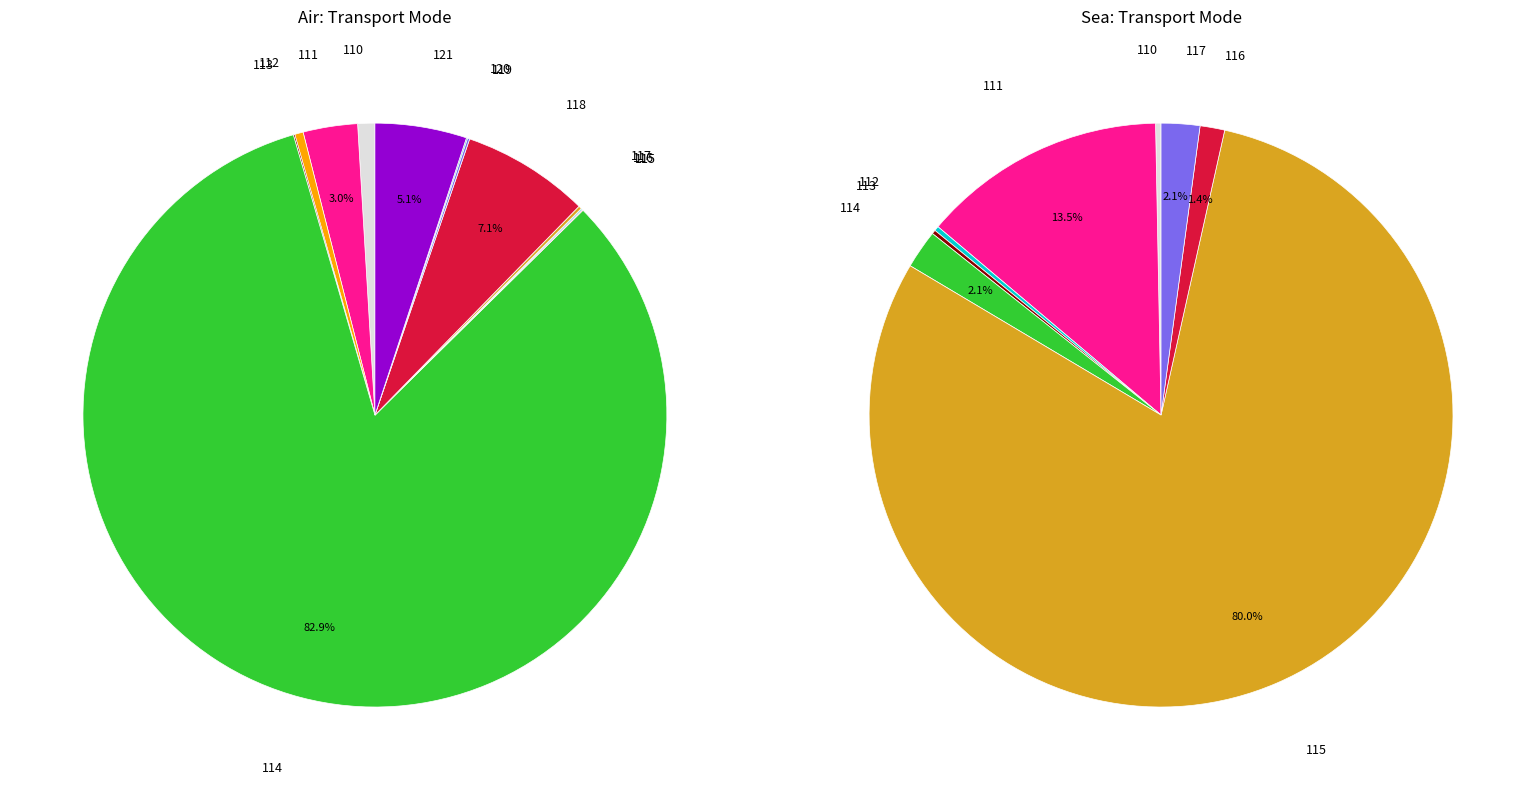

Does Sea represent more than half of the total?

No